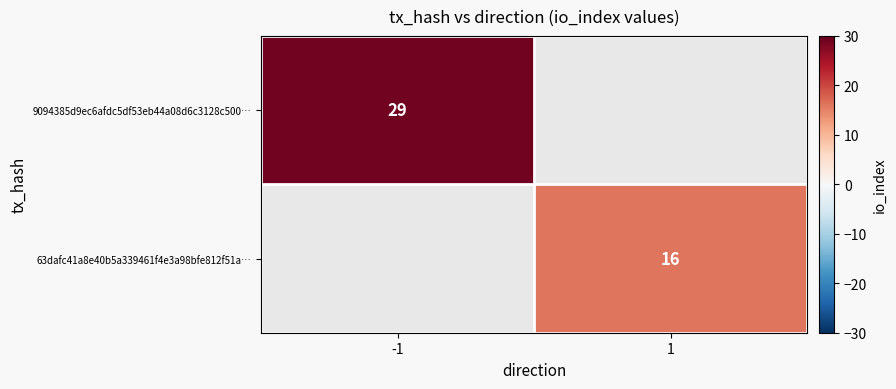

How many data points does each series have?

2